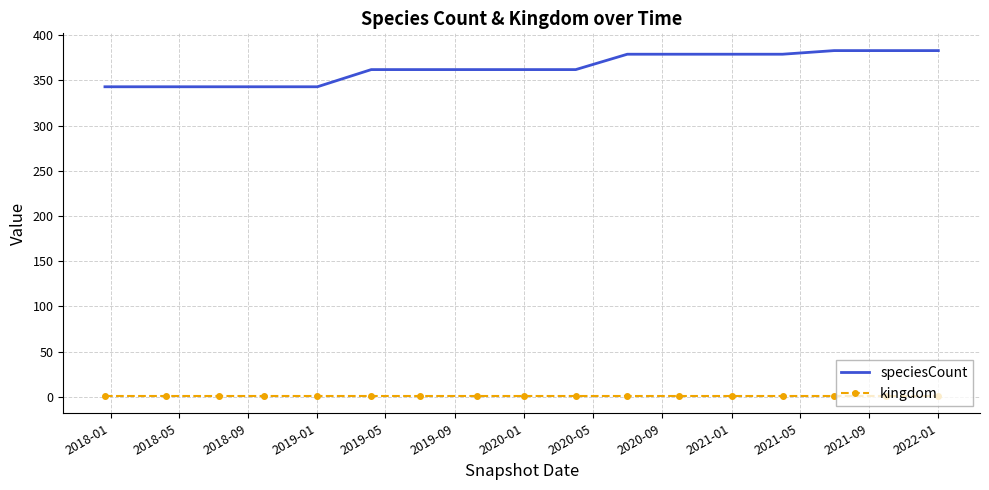

Which series has the largest total across all categories?

speciesCount